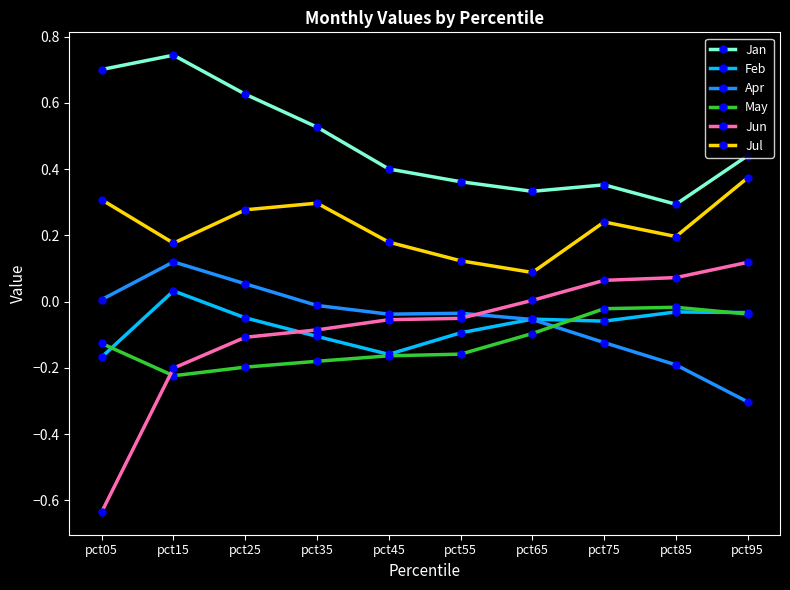

True or false: Jul and May intersect in this chart.

False